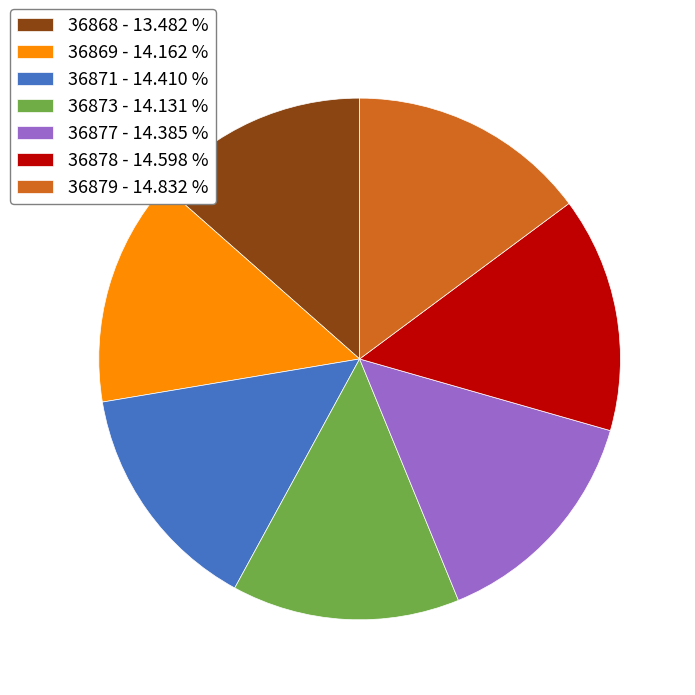

Approximately how many times larger is the value at 36871 - 14.410 % compared to 36879 - 14.832 %?

1.0